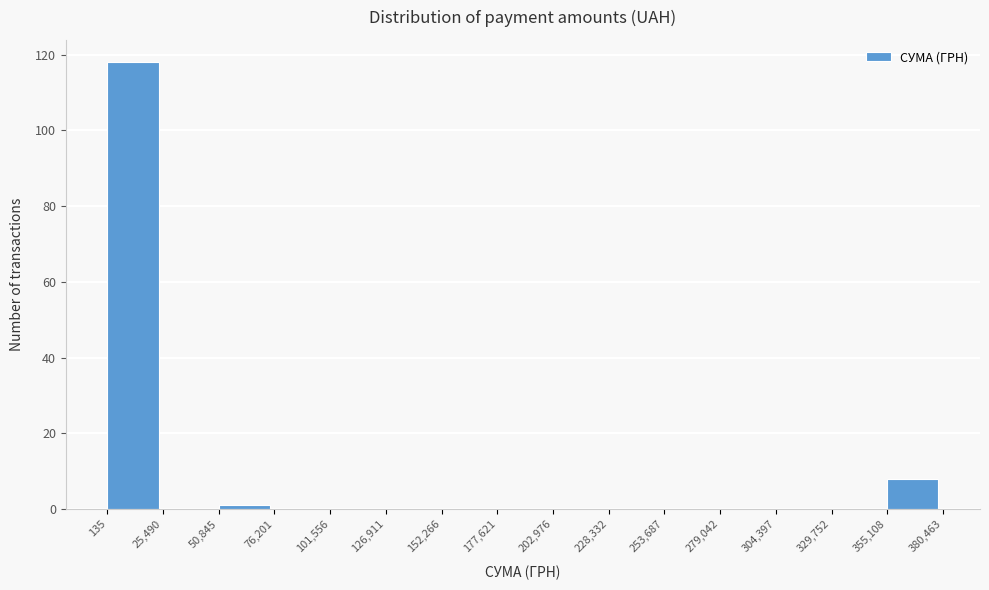

Which range on the x-axis has the tallest bar?

135 to 25,490